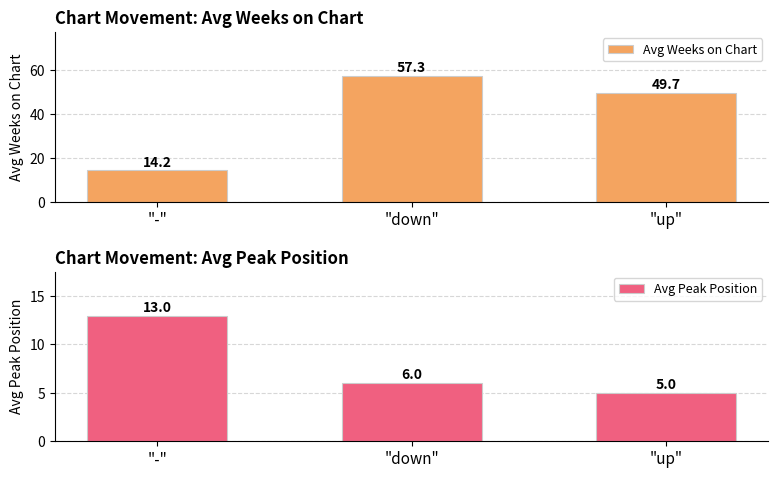

At which label does Avg Peak Position first exceed 6?

"-"